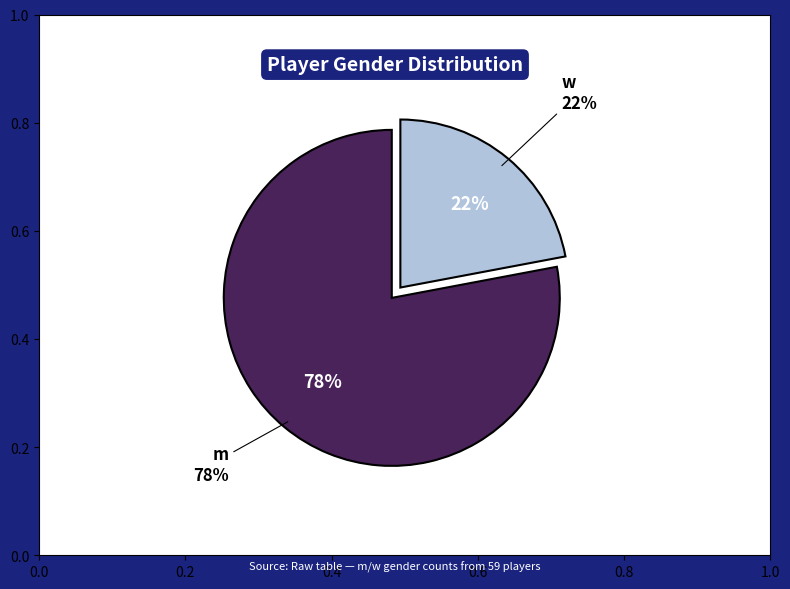

Count the number of slices in the pie.

2